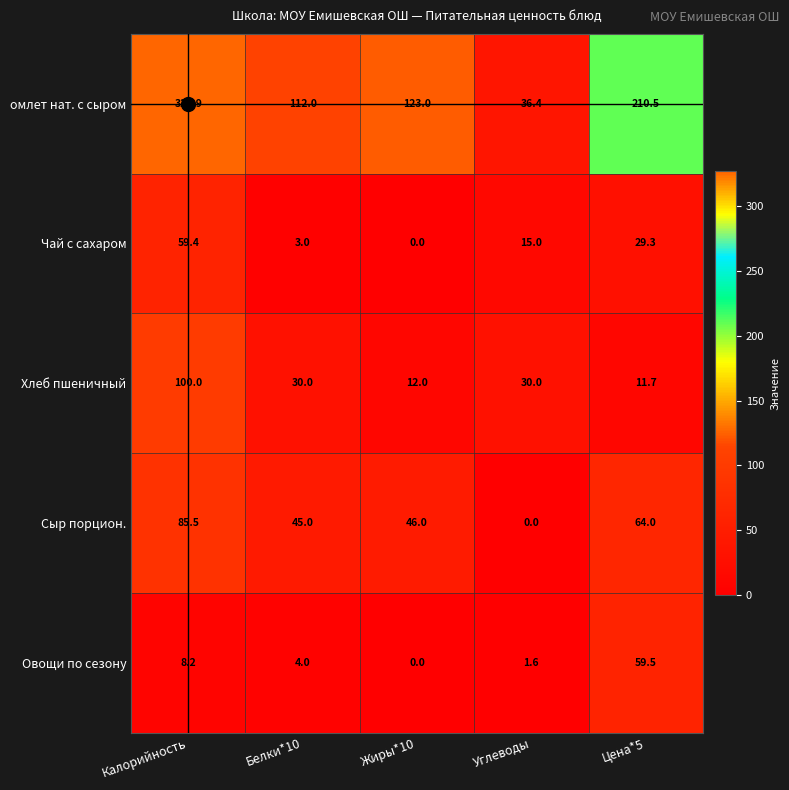

Which label corresponds to the largest value in the chart?

Калорийность